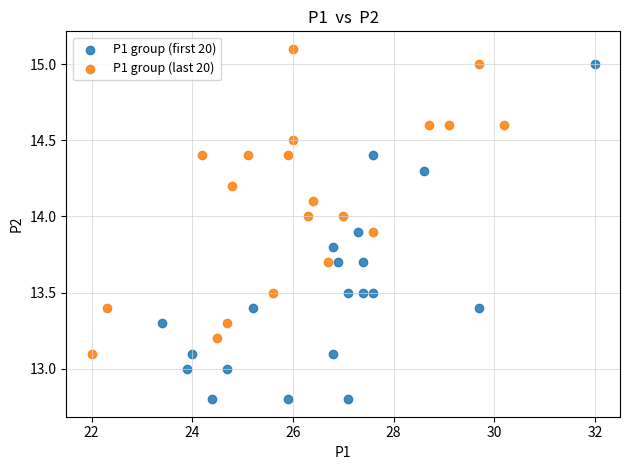

Which series has the widest spread of Y values?

P1 group (first 20)